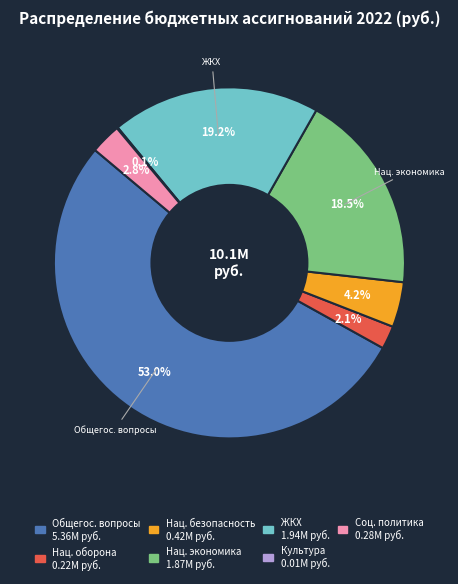

To the nearest percent, what is the average slice percentage?

14%